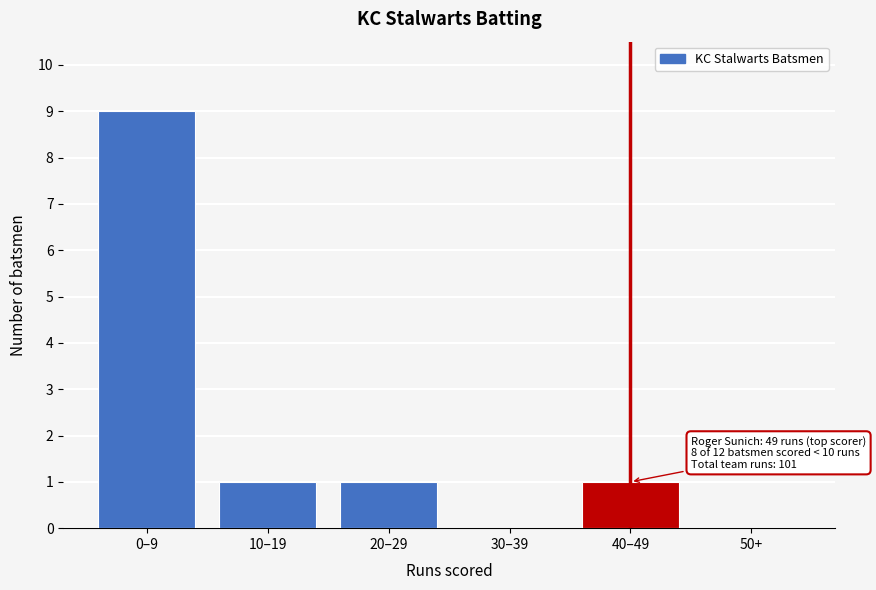

Reading right to left, extract all data points from this chart.

50+=0	40–49=1	30–39=0	20–29=1	10–19=1	0–9=9